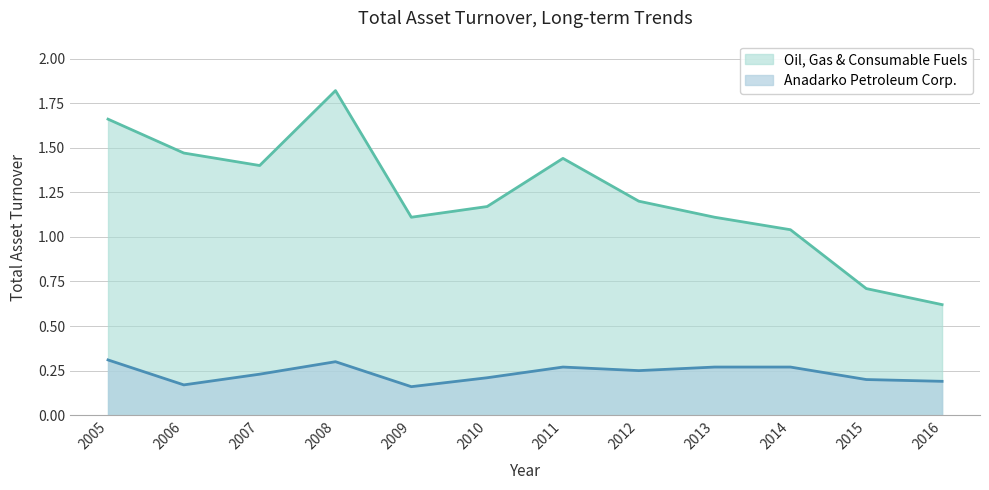

The Anadarko Petroleum Corp. series shows 0.1 at 2013. True or false?

False